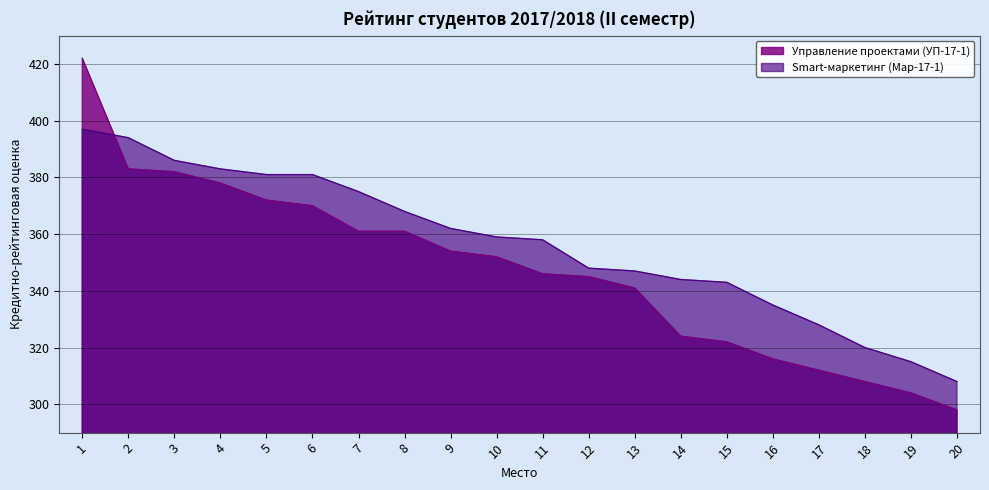

What is the greatest value displayed?

422